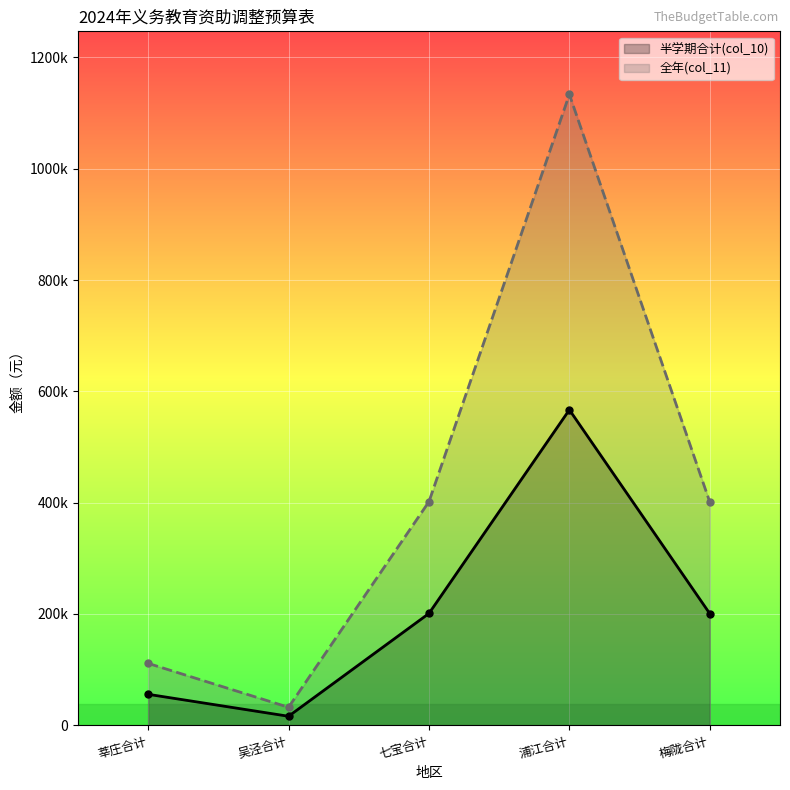

At how many categories does at least one series exceed 515617?

1